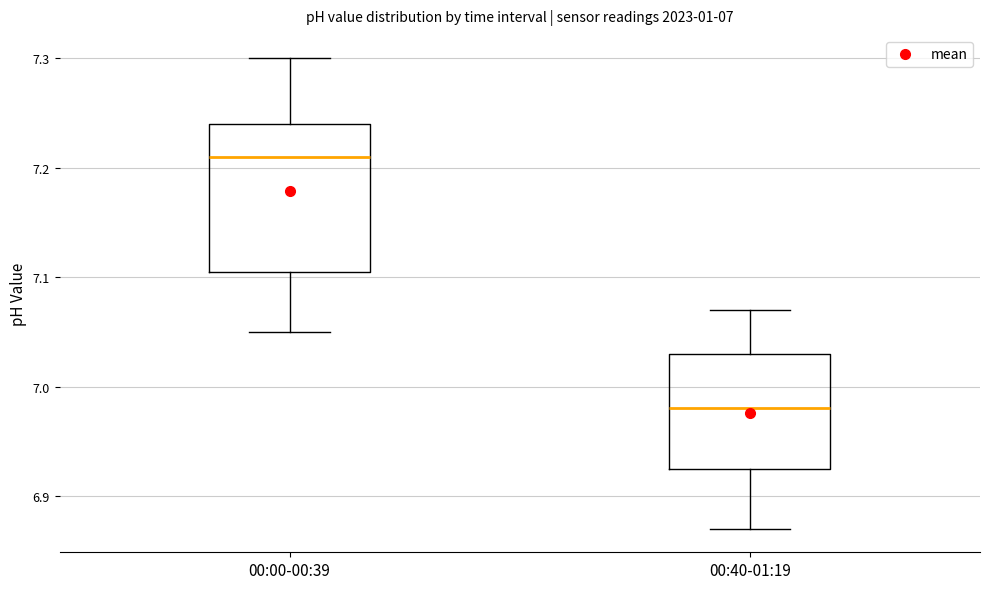

Which box has the lowest median line?

00:40-01:19